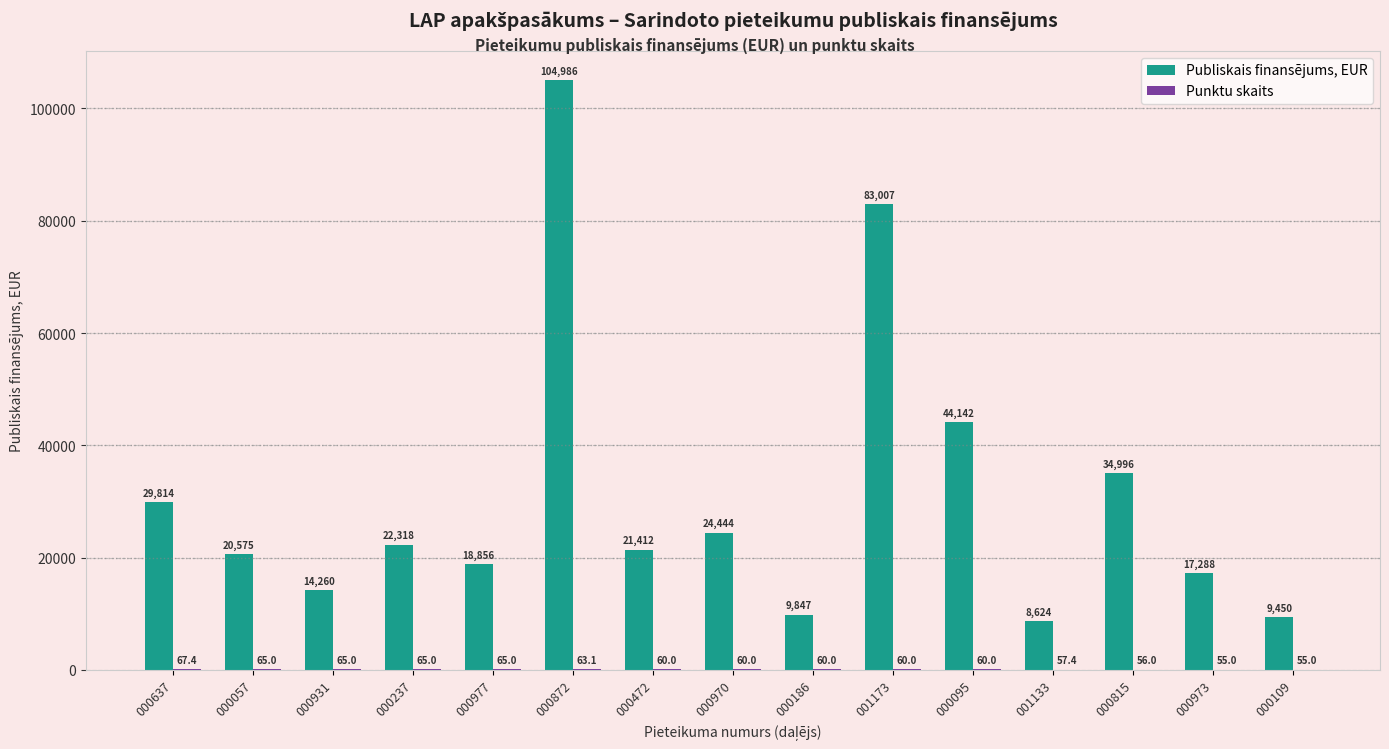

The Publiskais finansējums, EUR series shows 42165.6 at 001173. True or false?

False